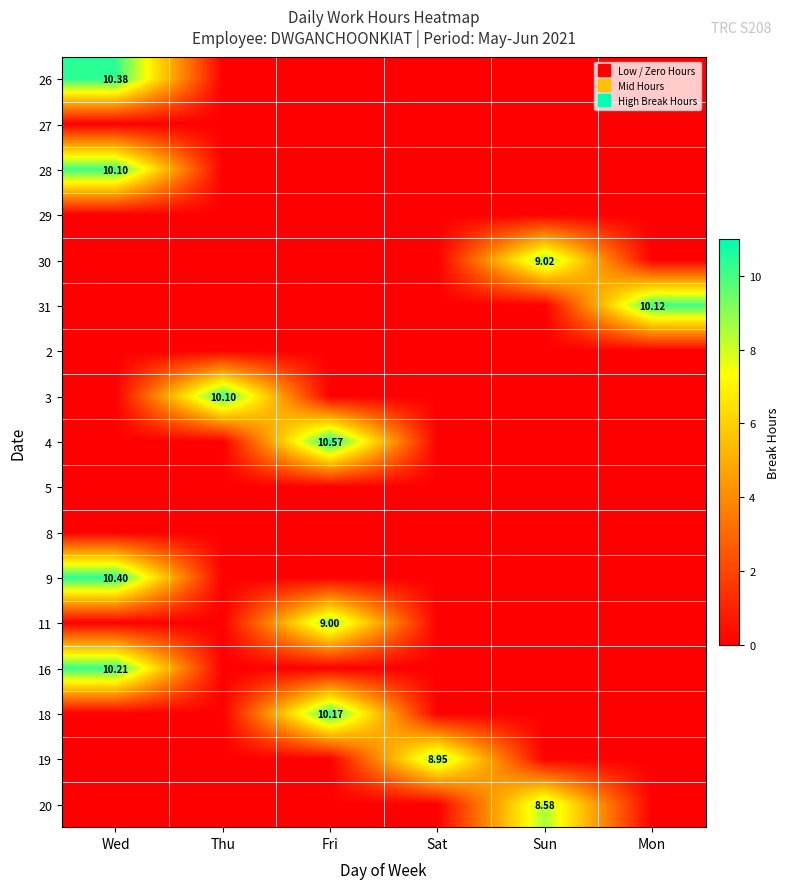

List the labels in order of 2 value, largest first.

Wed, Thu, Fri, Sat, Sun, Mon